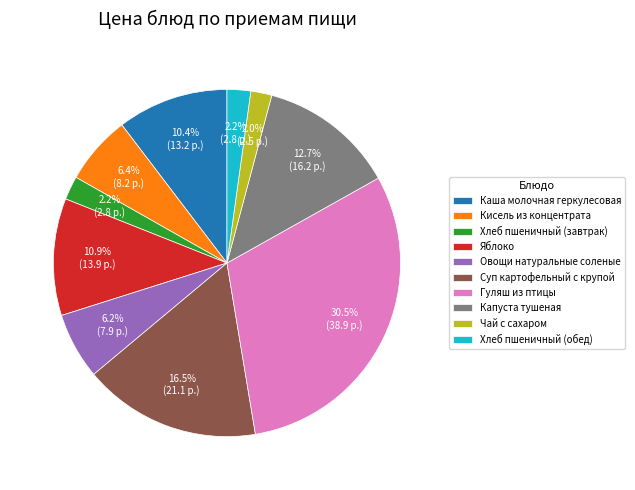

Which category has the biggest portion of the pie?

Гуляш из птицы